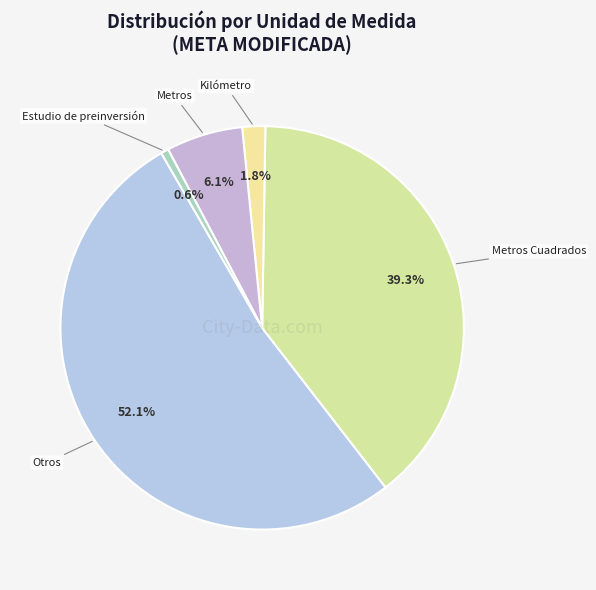

How many slices are in this pie chart?

5